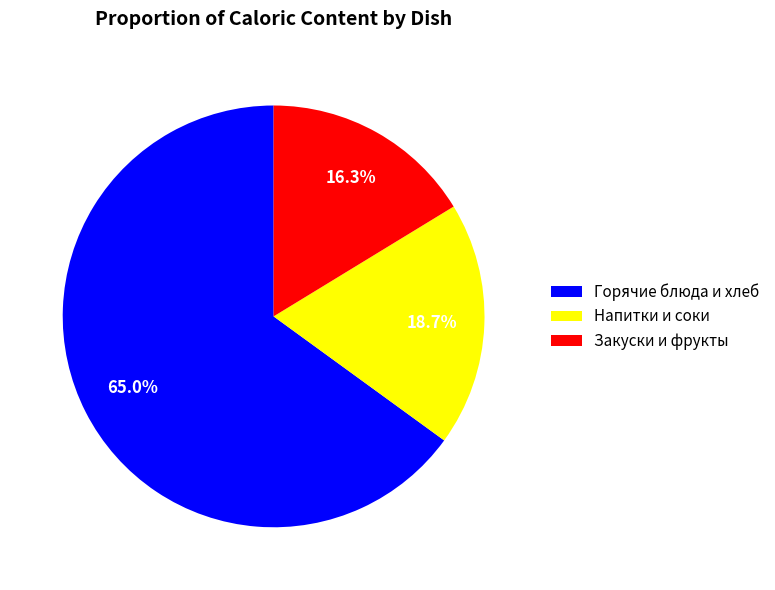

How many segments does this pie chart have?

3